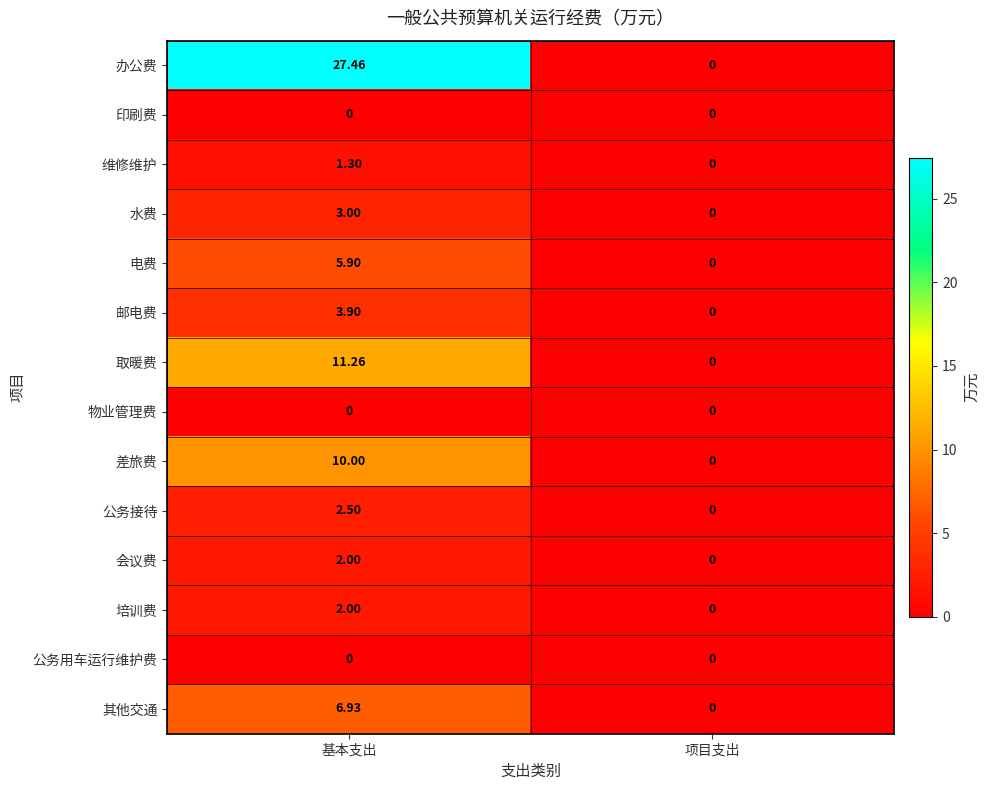

Count the number of categories in the chart.

2